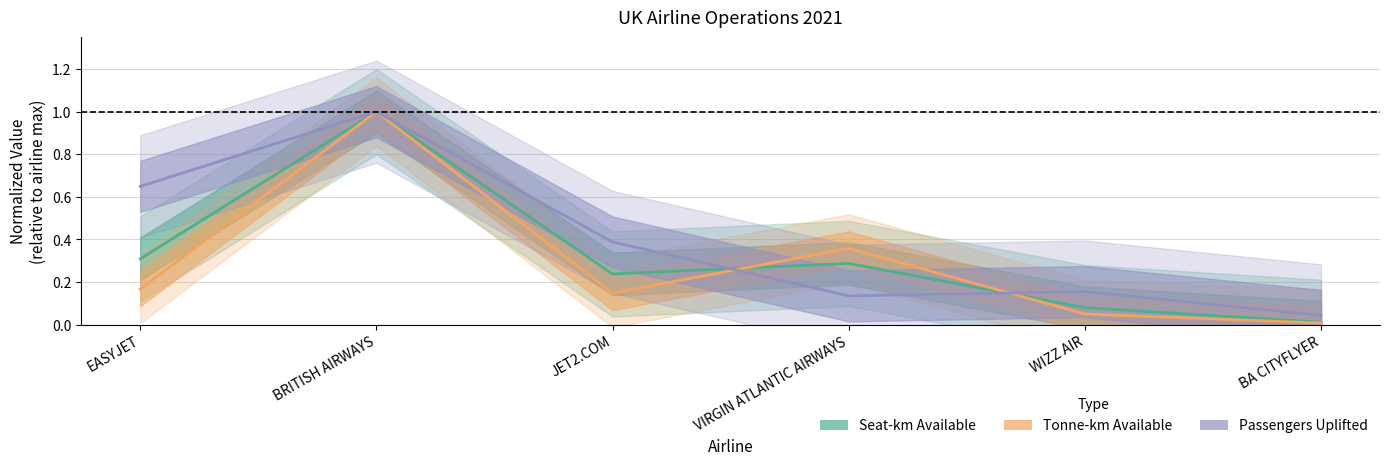

True or false: Tonne-km Available (normalized) and Seat-km Available (normalized) cross at least once.

True